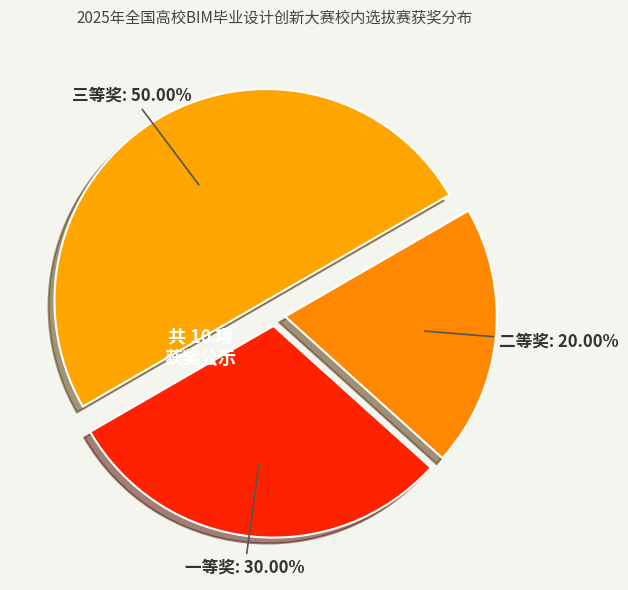

To the nearest percent, what percentage of the pie is 三等奖?

50%